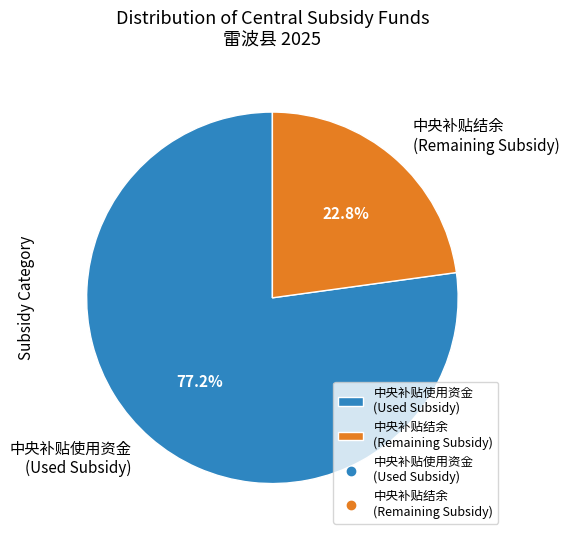

Between 中央补贴使用资金 (Used Subsidy) and 中央补贴结余 (Remaining Subsidy), which is larger?

中央补贴使用资金 (Used Subsidy)